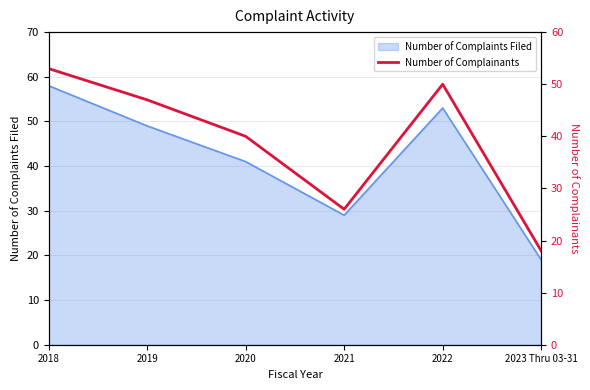

Where is the first local minimum?

2021